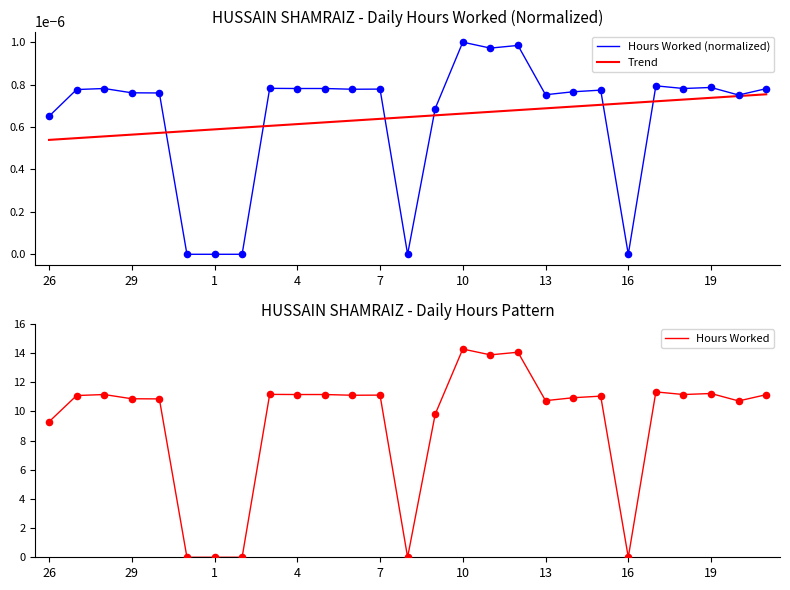

Which series reaches the maximum Y coordinate?

Hours Worked